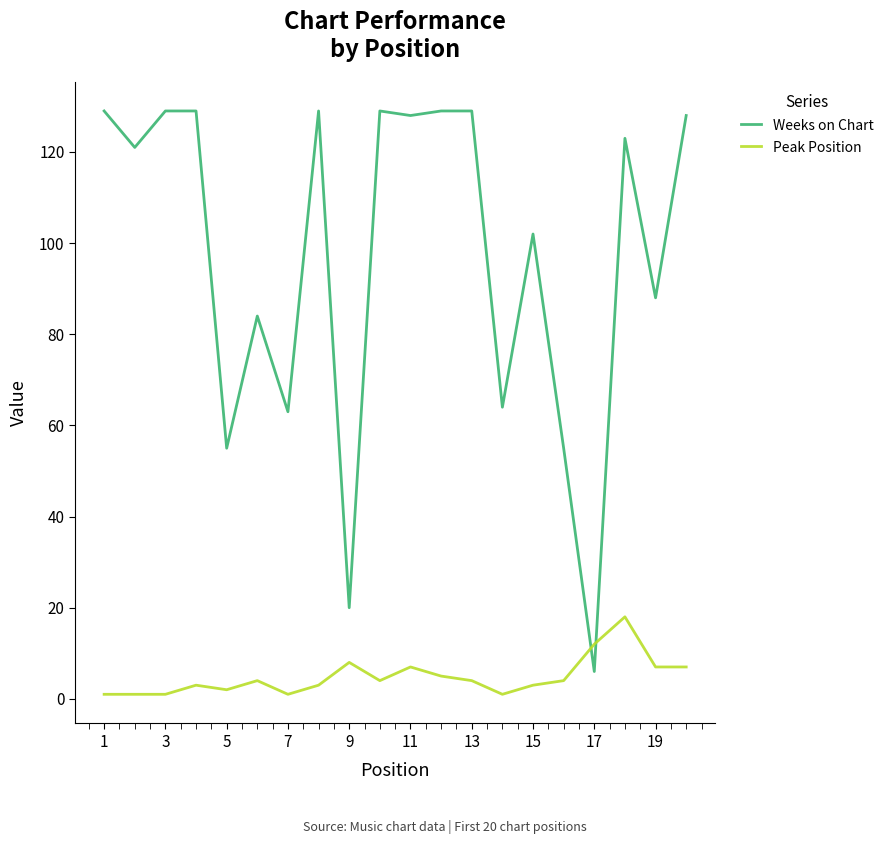

Rank the series by their average value, from lowest to highest.

Peak Position, Weeks on Chart